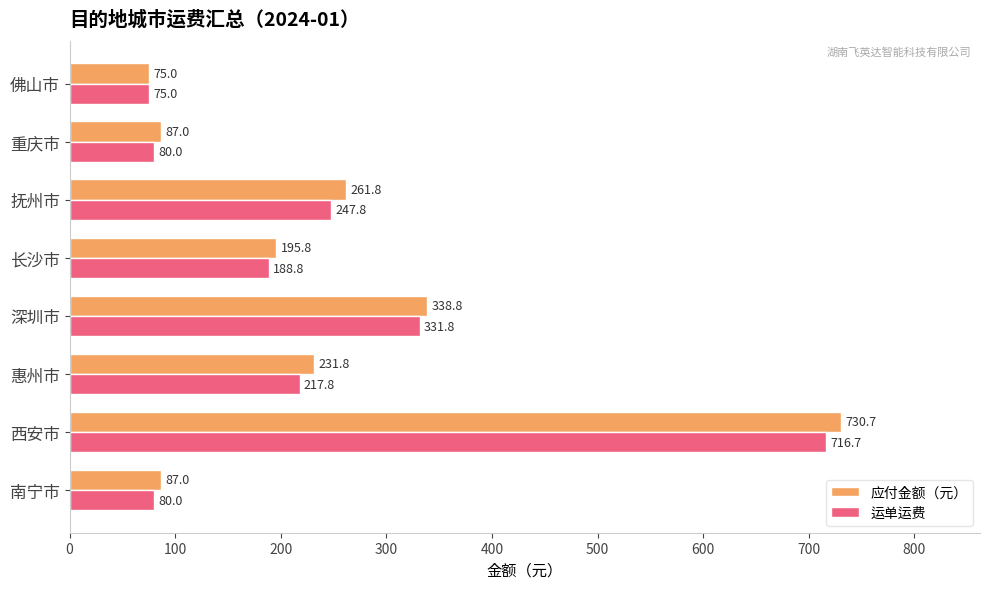

Is it true that 应付金额（元） equals 337.9 at 长沙市?

False